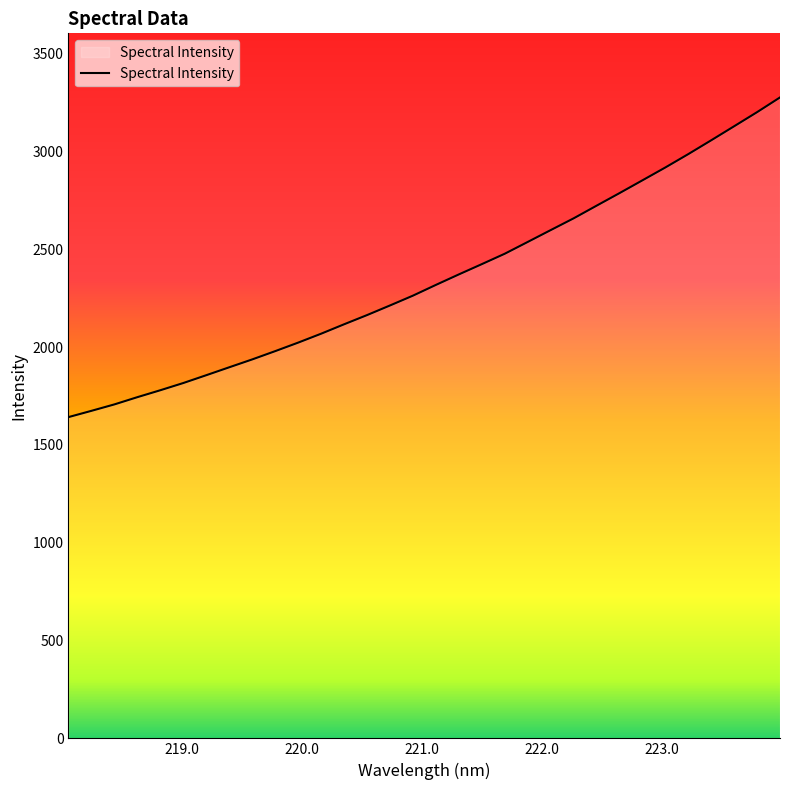

How many lines are shown in the chart?

1